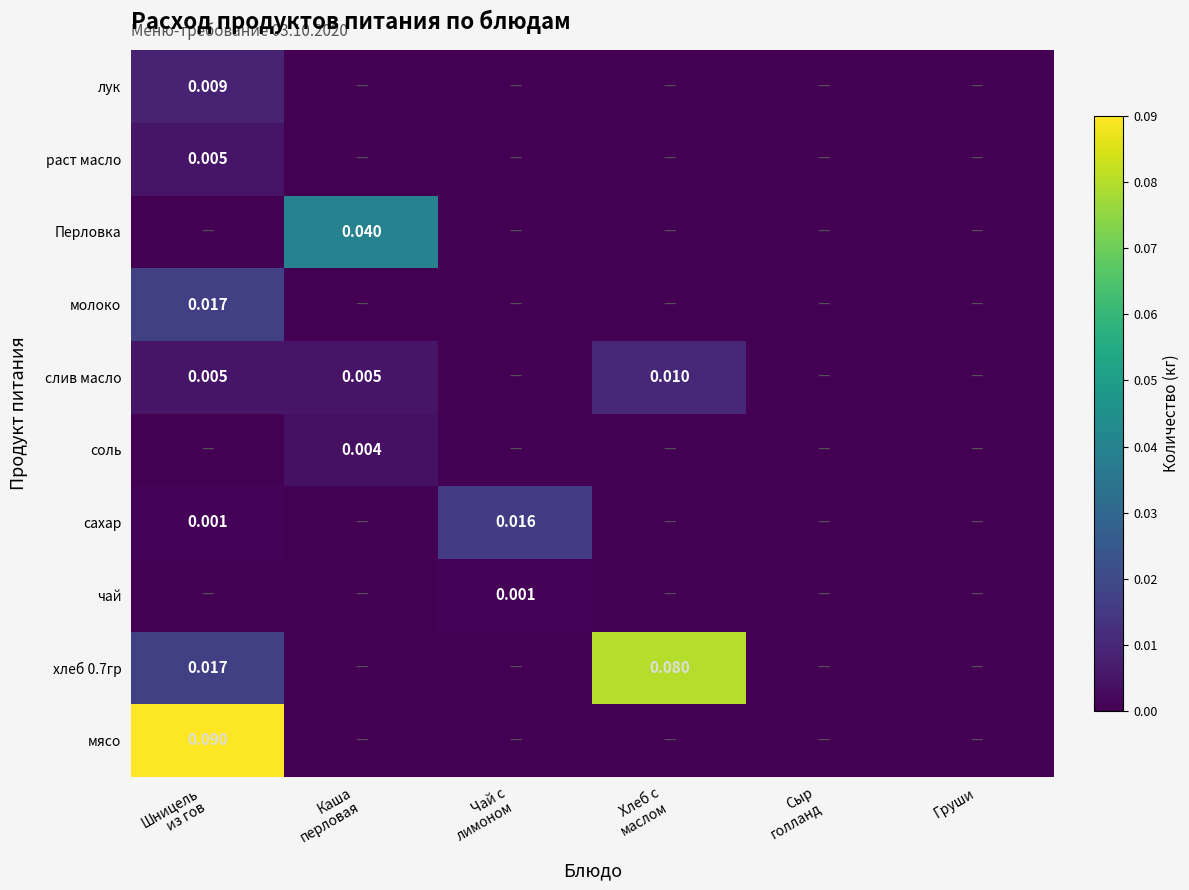

Is it true that раст масло equals 0.0 at Хлеб с маслом?

True